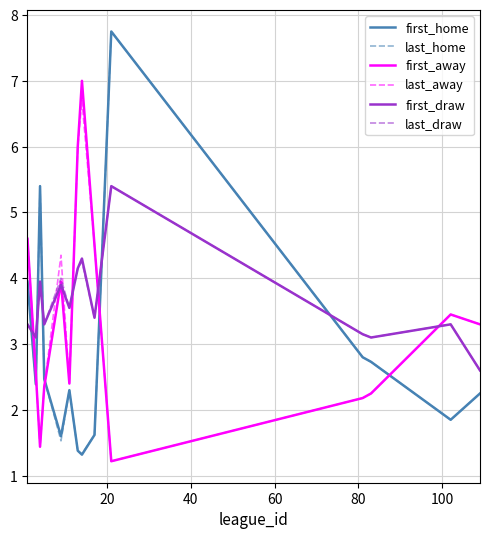

How many times do first_home and first_draw cross each other?

5